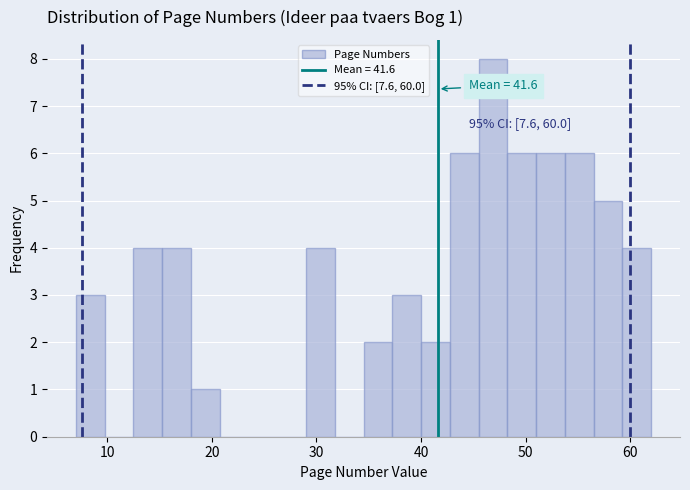

Around what value on the x-axis is the tallest bar? Give the approximate position of its centre, as read against the axis.

47